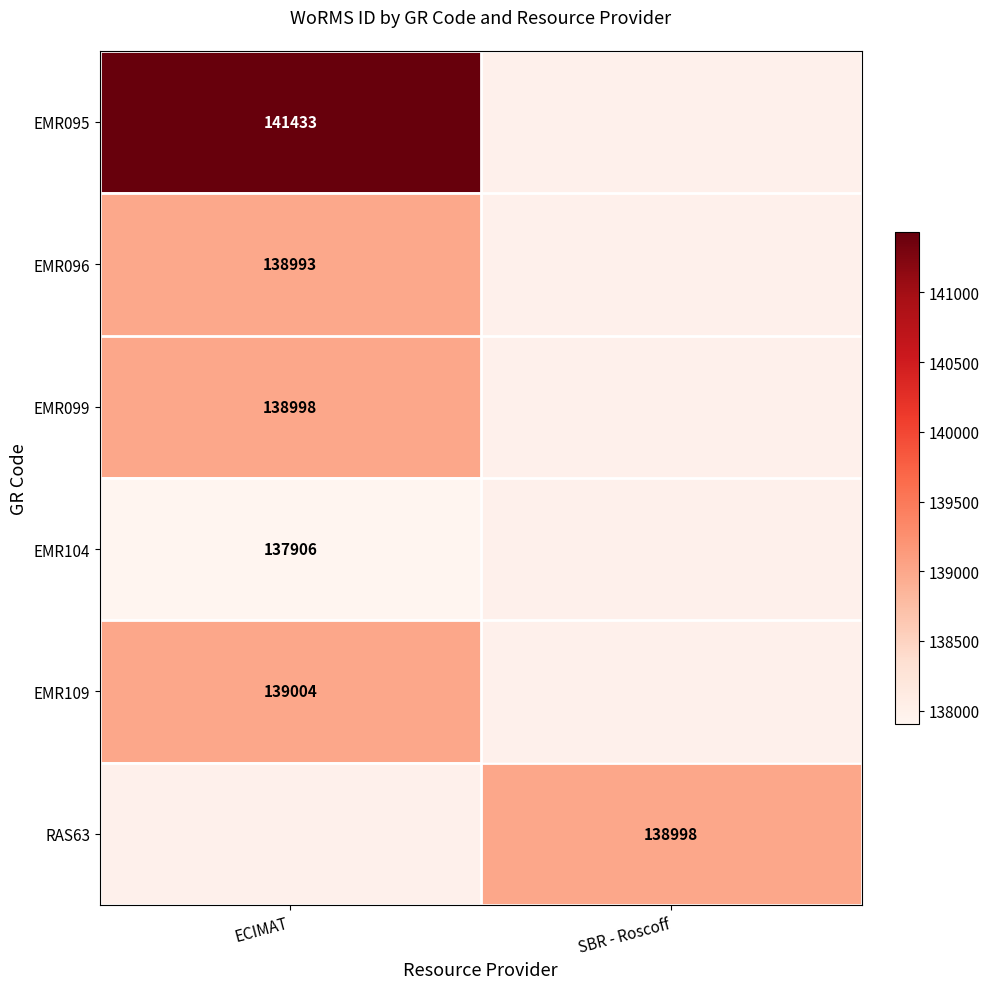

How many categories are shown in the chart?

2